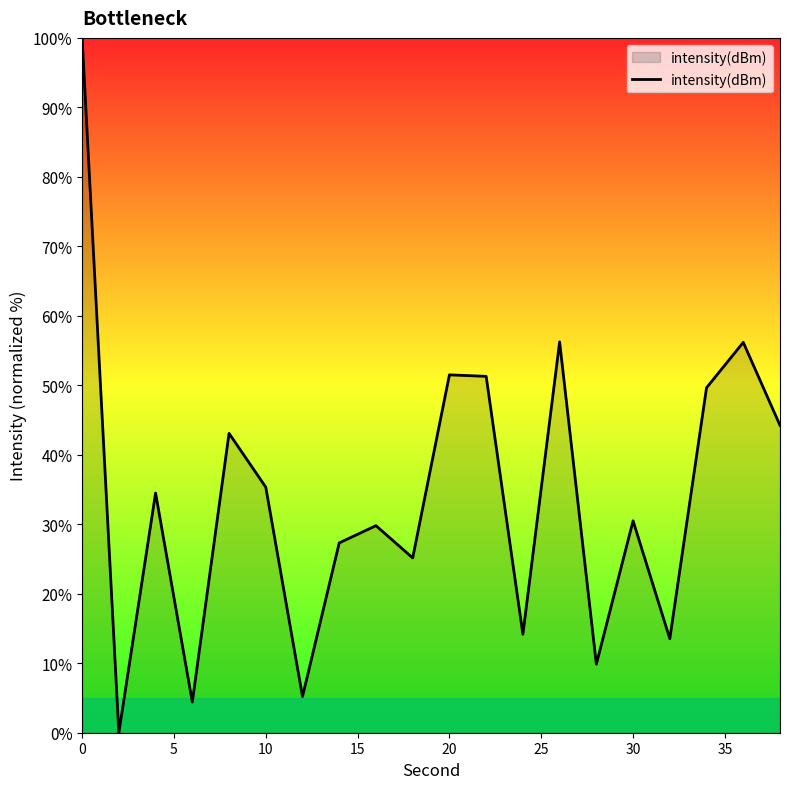

What is the difference between the maximum and minimum values?

100.0